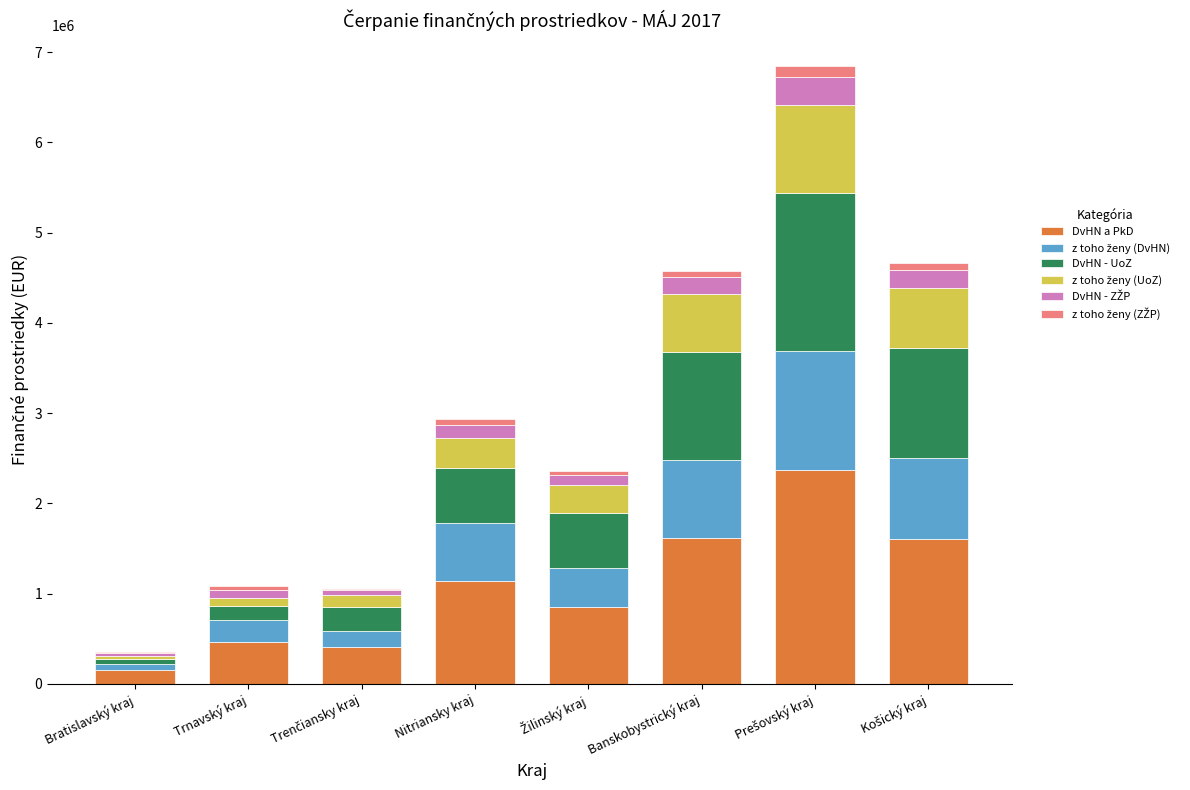

Does the chart contain stacked bars?

Yes